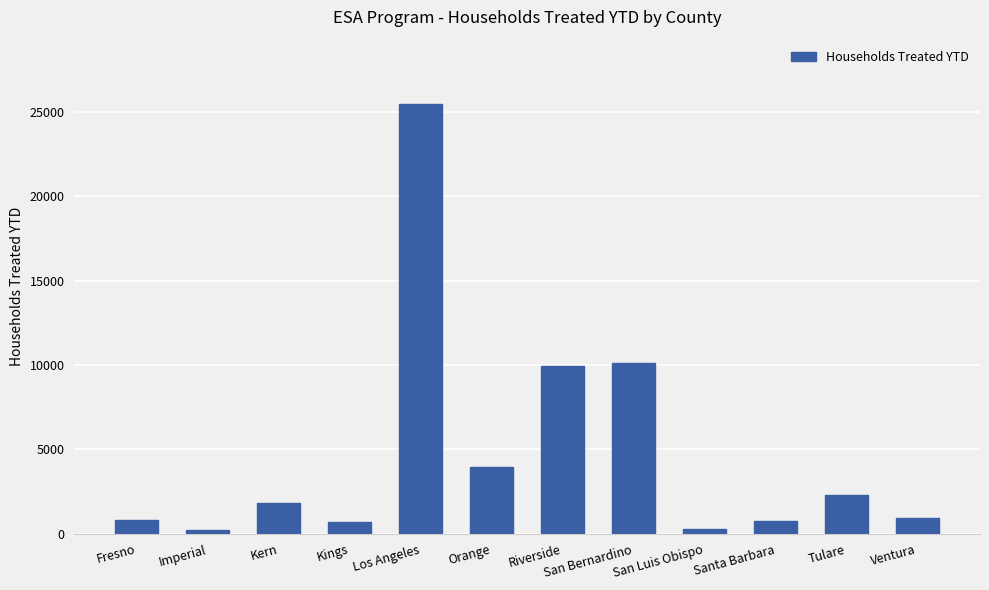

What is the label of the 11th bar from the left?

Tulare